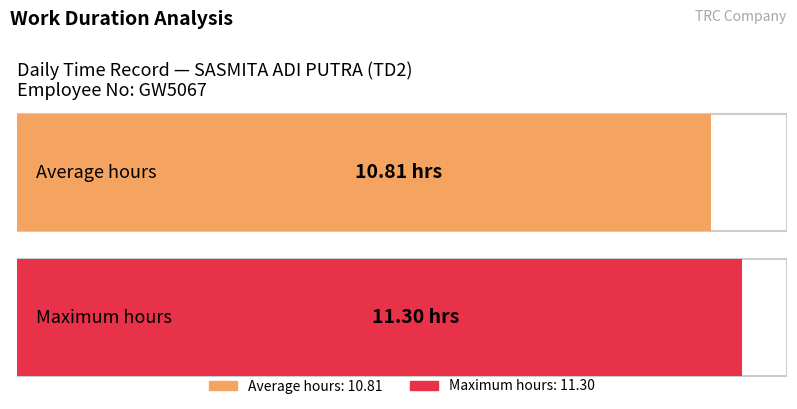

Are the bars grouped side by side (vs. stacked)?

No